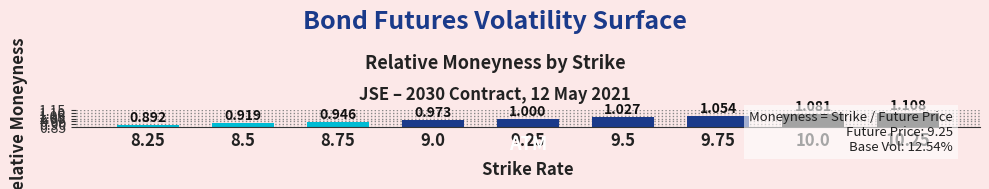

Reading left to right, what are all the values shown in this chart?

0.9	0.9	0.9	1.0	1.0	1.0	1.1	1.1	1.1